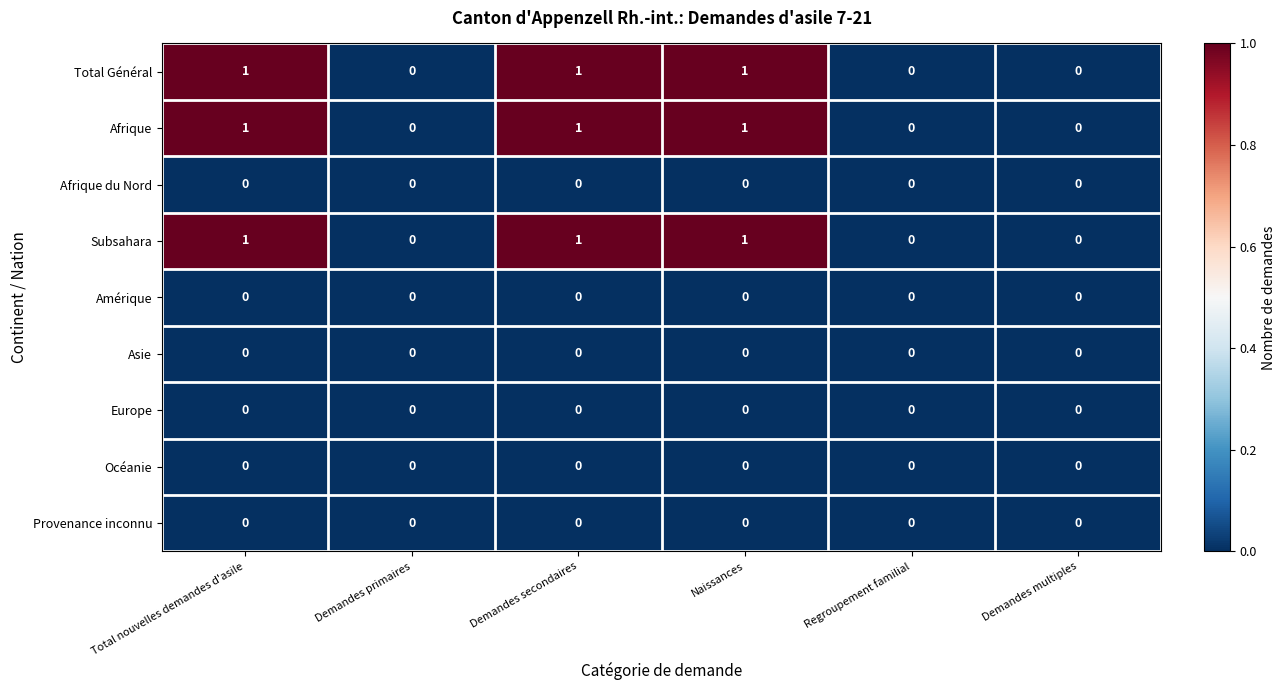

Count the Afrique values in the range 0 to 1.

6